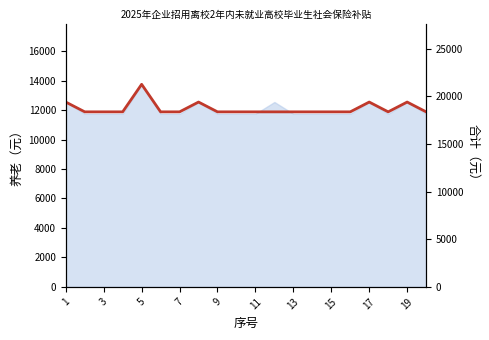

Is it true that the value at 9 is 8363.8?

False